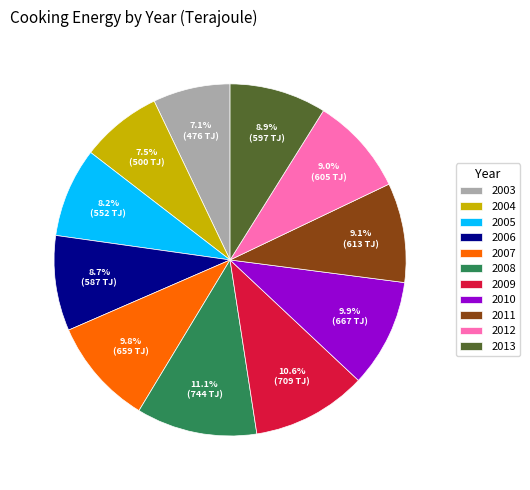

How much of the chart is everything except 2003?

92.9%